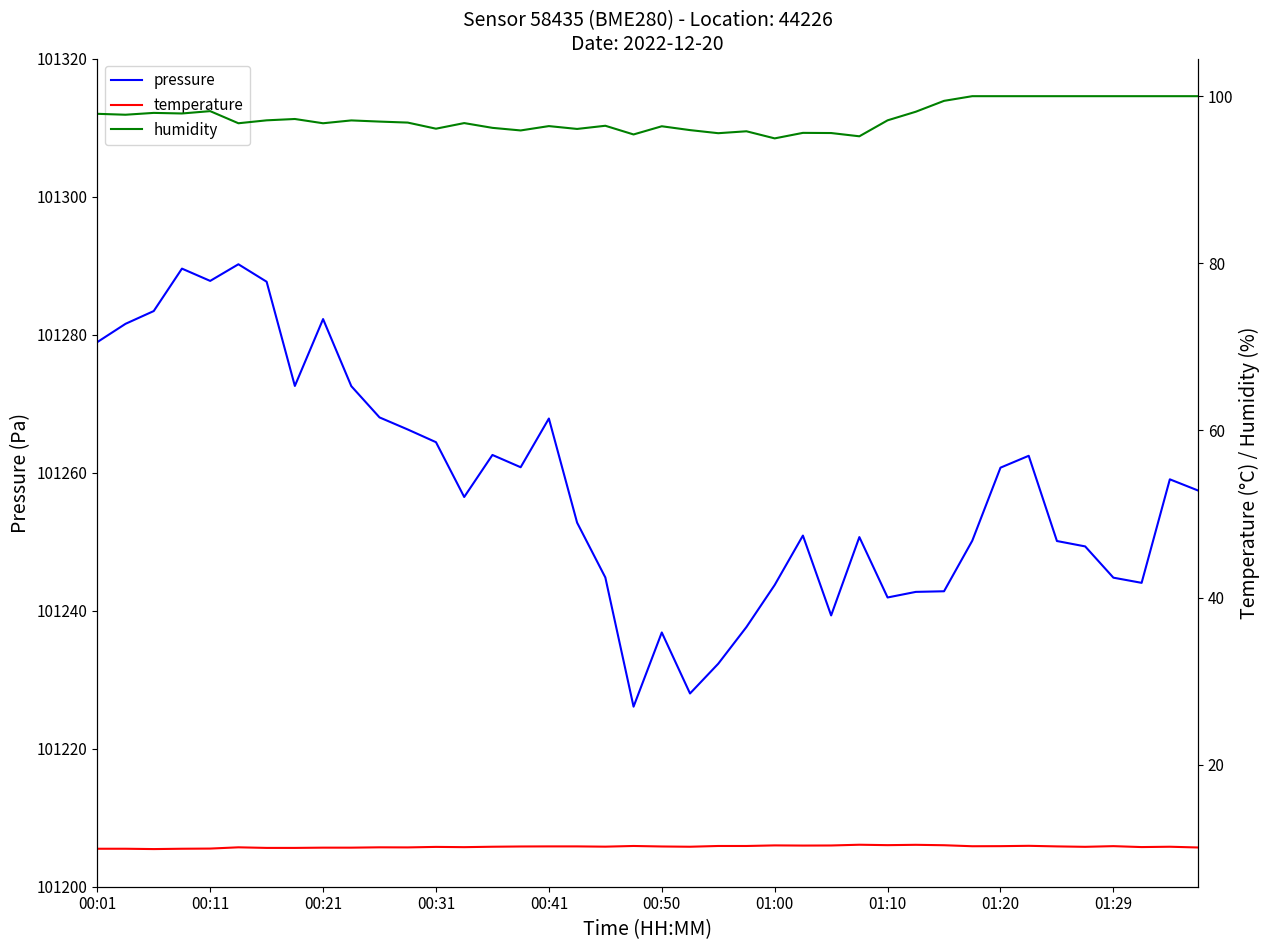

How many lines are shown in the chart?

3